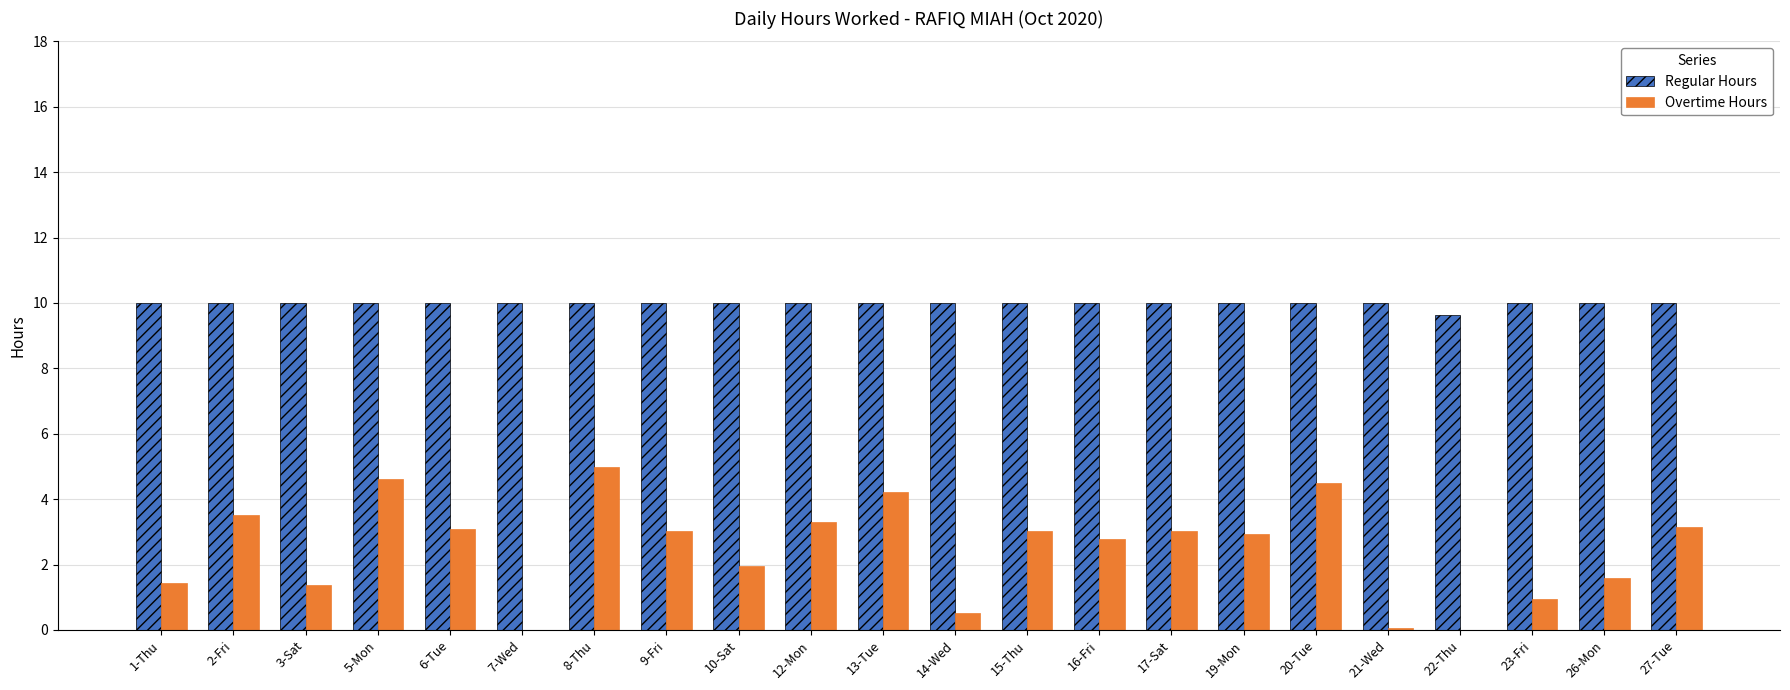

Which series has the largest total across all categories?

Regular Hours